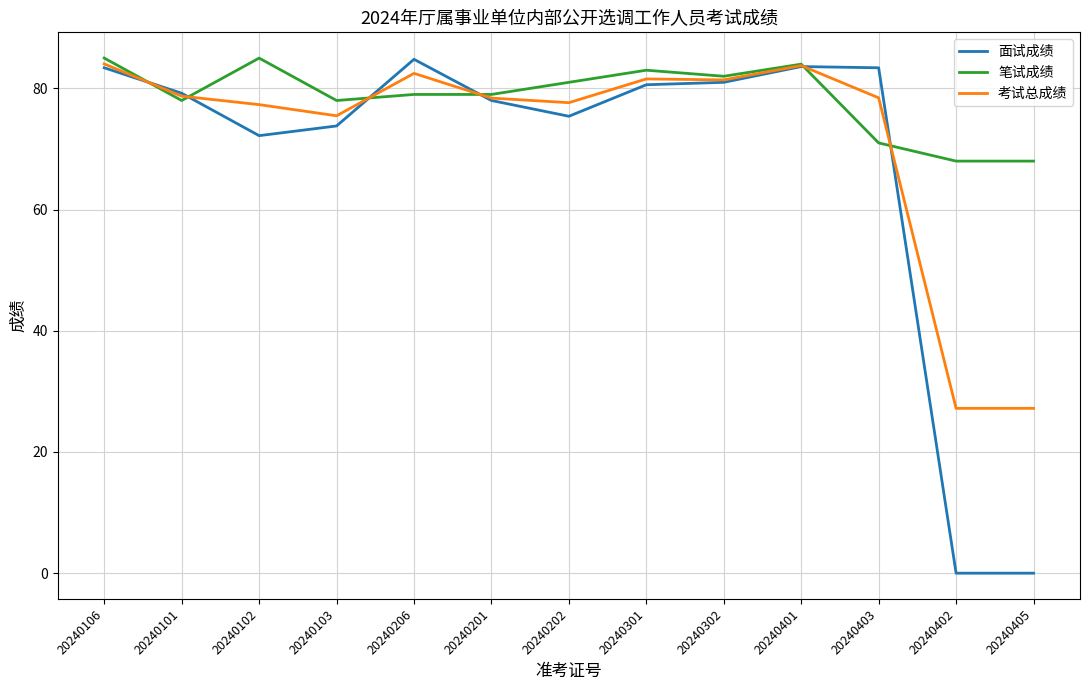

How many lines are shown in the chart?

3